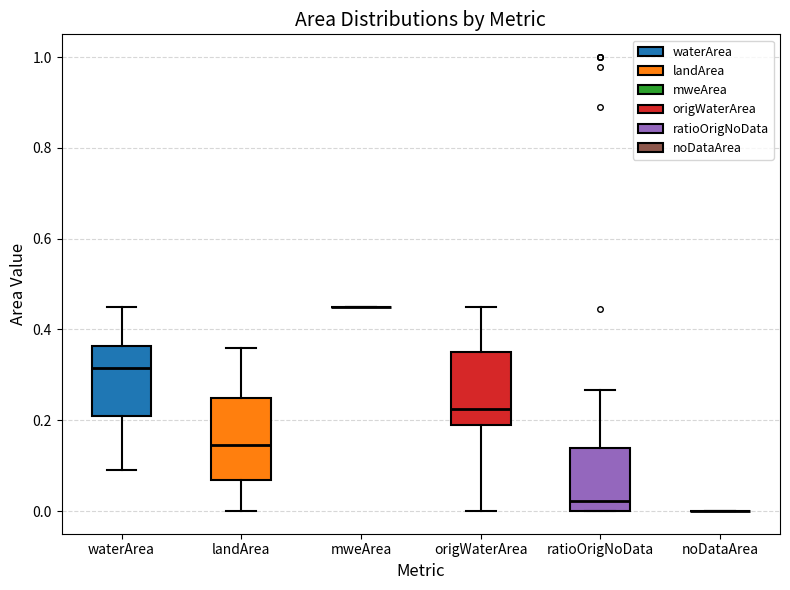

Reading left to right, read every box against the y-axis: the position of its median line, the range the box covers, and the ends of its whiskers. The values are not printed on the chart, so give them approximately, as read against the axis.

waterArea: median 0.32, box 0.22 to 0.36, whiskers 0.10 to 0.46
landArea: median 0.14, box 0.06 to 0.26, whiskers 0.00 to 0.36
mweArea: box collapsed to a line at 0.46, whiskers 0.46 to 0.46
origWaterArea: median 0.22, box 0.20 to 0.36, whiskers 0.00 to 0.46
ratioOrigNoData: median 0.02, box 0.00 to 0.14, whiskers 0.00 to 0.26
noDataArea: box collapsed to a line at 0.00, whiskers 0.00 to 0.00